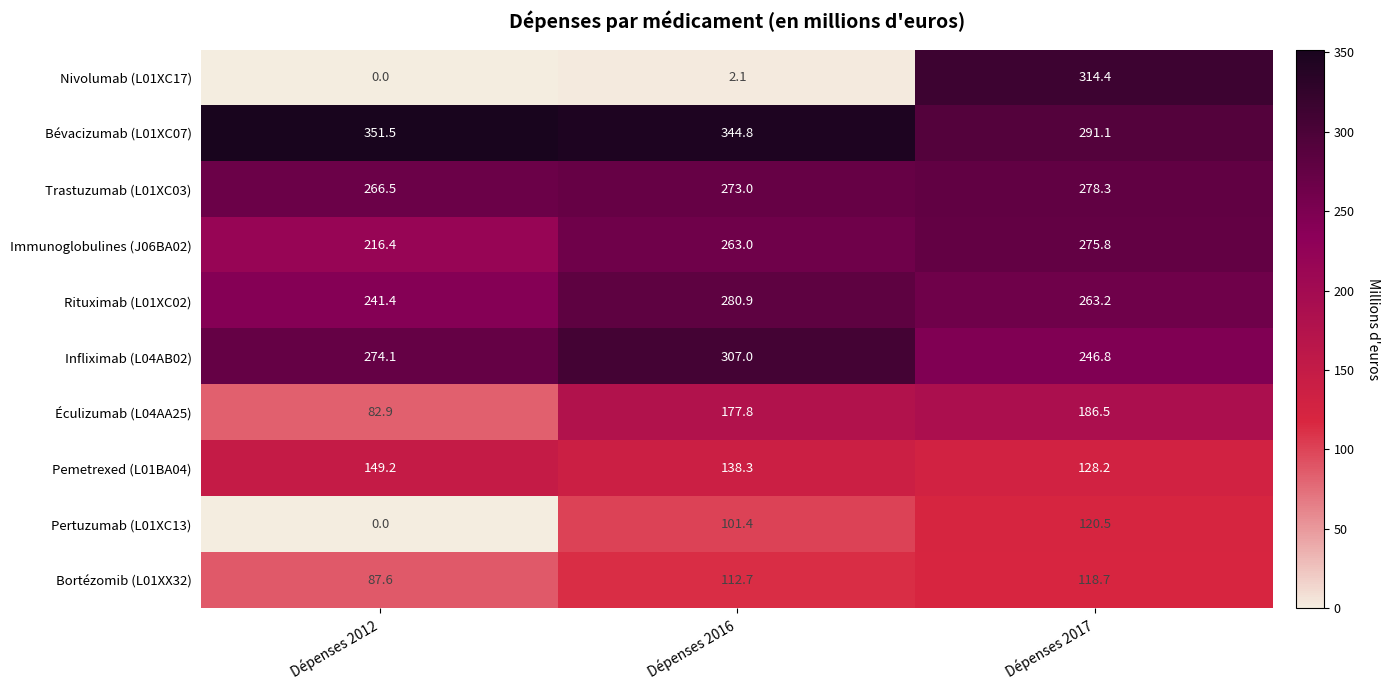

Reading left to right, extract all data points from this chart.

Nivolumab (L01XC17): Dépenses 2012=0.0	Dépenses 2016=2.1	Dépenses 2017=314.4
Bévacizumab (L01XC07): Dépenses 2012=351.5	Dépenses 2016=344.8	Dépenses 2017=291.1
Trastuzumab (L01XC03): Dépenses 2012=266.5	Dépenses 2016=273.0	Dépenses 2017=278.3
Immunoglobulines (J06BA02): Dépenses 2012=216.4	Dépenses 2016=263.0	Dépenses 2017=275.8
Rituximab (L01XC02): Dépenses 2012=241.4	Dépenses 2016=280.9	Dépenses 2017=263.2
Infliximab (L04AB02): Dépenses 2012=274.1	Dépenses 2016=307.0	Dépenses 2017=246.8
Éculizumab (L04AA25): Dépenses 2012=82.9	Dépenses 2016=177.8	Dépenses 2017=186.5
Pemetrexed (L01BA04): Dépenses 2012=149.2	Dépenses 2016=138.3	Dépenses 2017=128.2
Pertuzumab (L01XC13): Dépenses 2012=0.0	Dépenses 2016=101.4	Dépenses 2017=120.5
Bortézomib (L01XX32): Dépenses 2012=87.6	Dépenses 2016=112.7	Dépenses 2017=118.7